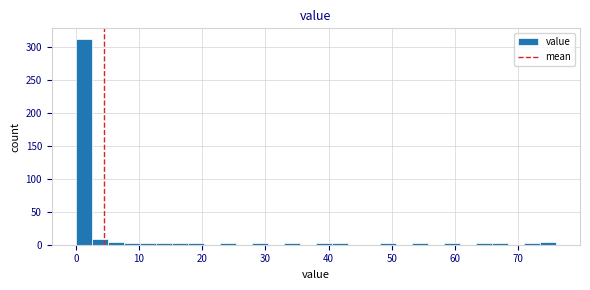

Read against the x-axis, roughly where is the centre of the tallest bar?

1